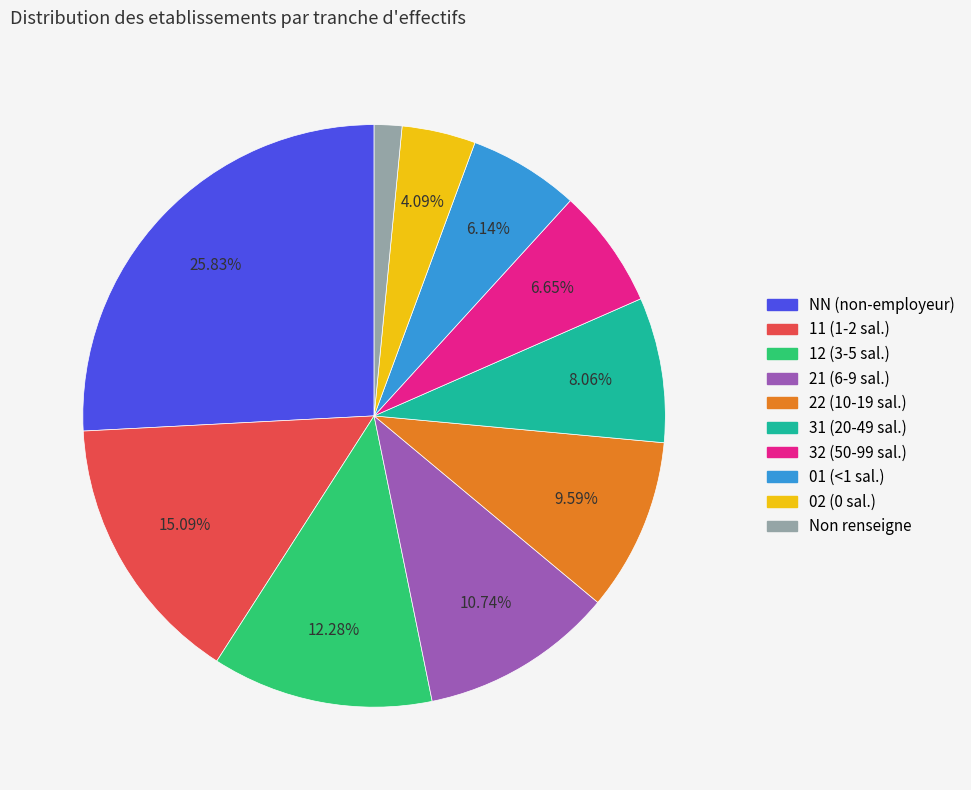

Is the sum of 22 (10-19 sal.) and 31 (20-49 sal.) greater than half?

No